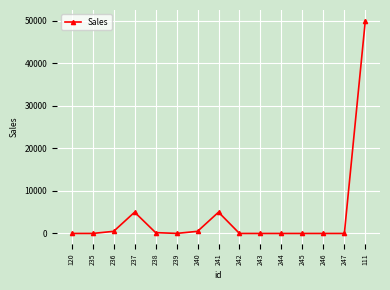

How many data points does each series have?

15